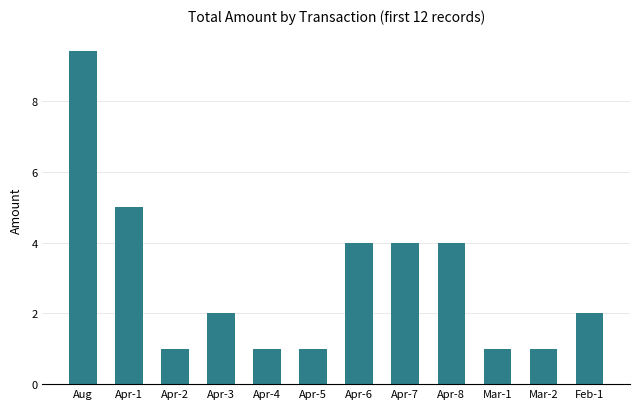

Approximately how many times larger is the value at Apr-4 compared to Mar-1?

1.0